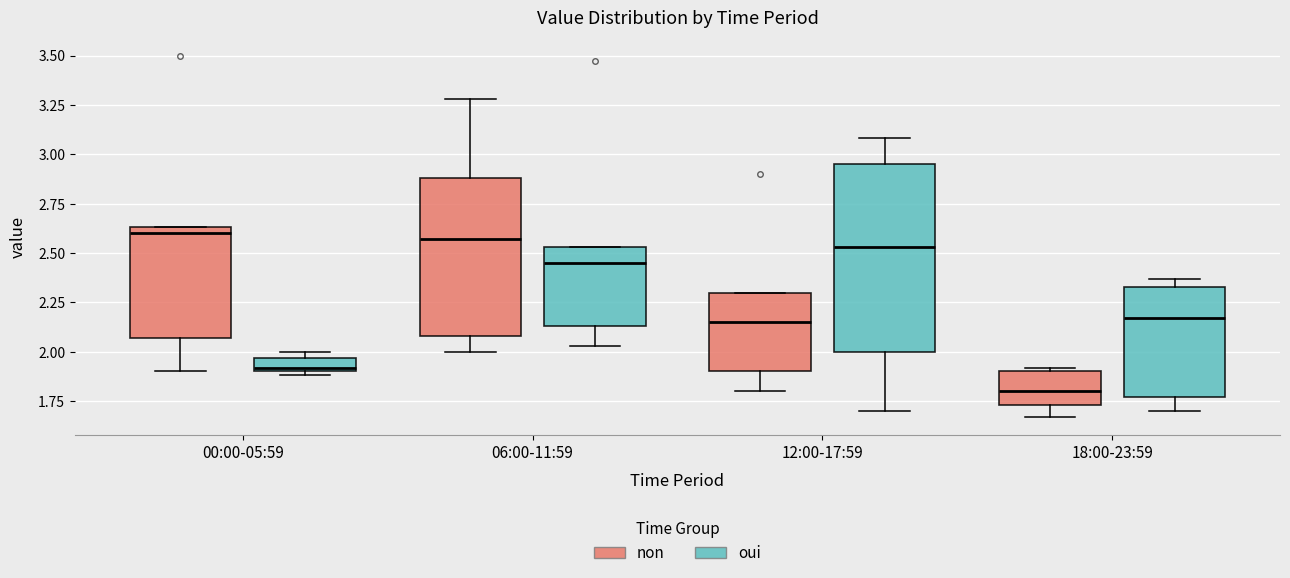

Where is the upper edge of the box for 00:00-05:59 (oui) on the y-axis? The values are not printed on the chart, so give them approximately, as read against the axis.

1.95